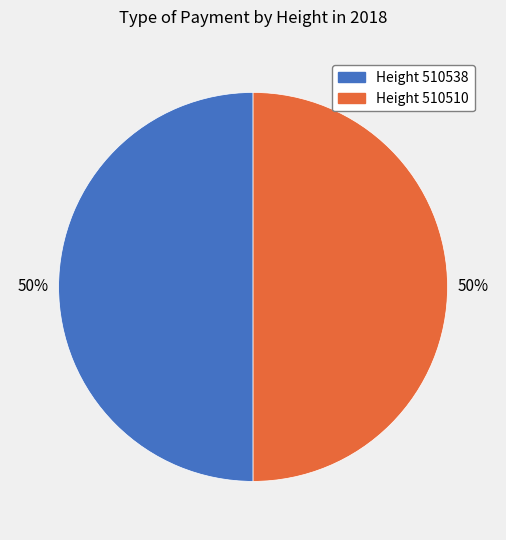

Do Height 510538 and Height 510510 together represent more than half of the pie?

Yes